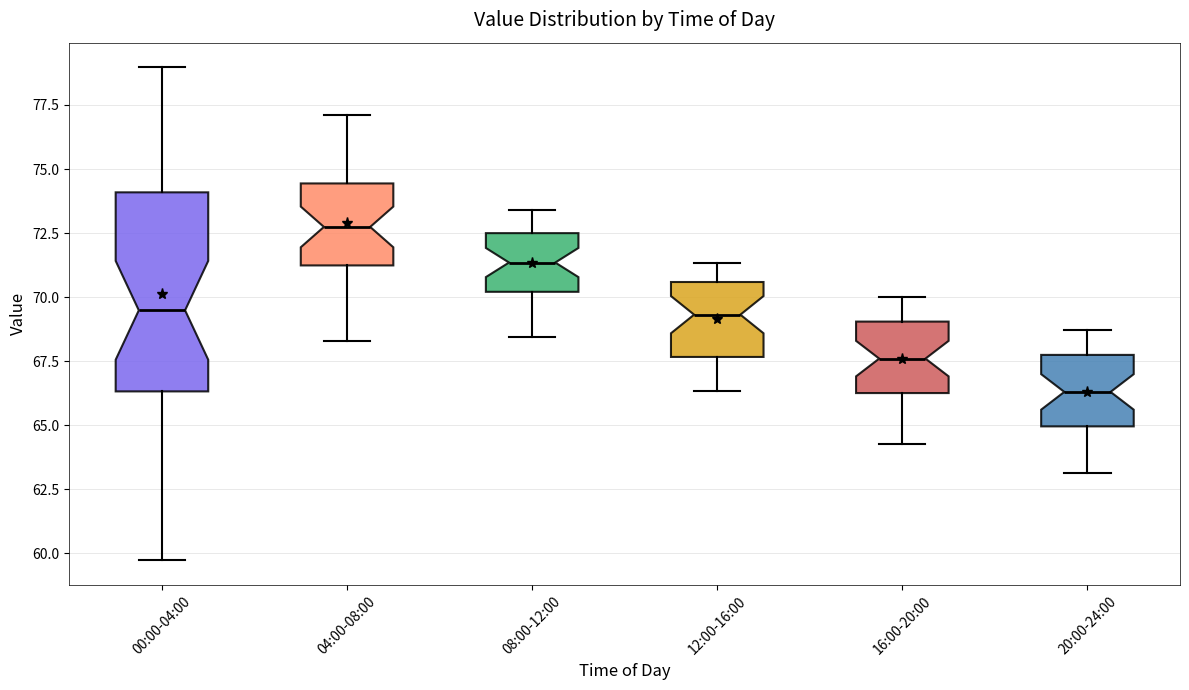

Where is the upper edge of the box for 08:00-12:00 on the y-axis? The values are not printed on the chart, so give them approximately, as read against the axis.

72.5